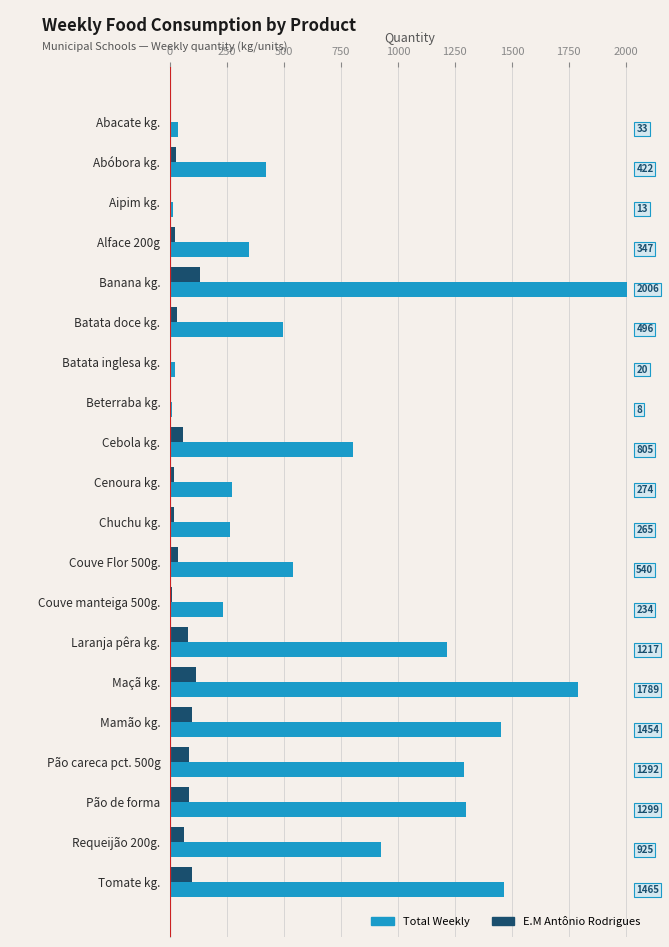

Which series changed the most between Alface 200g and Couve Flor 500g.?

Total Weekly